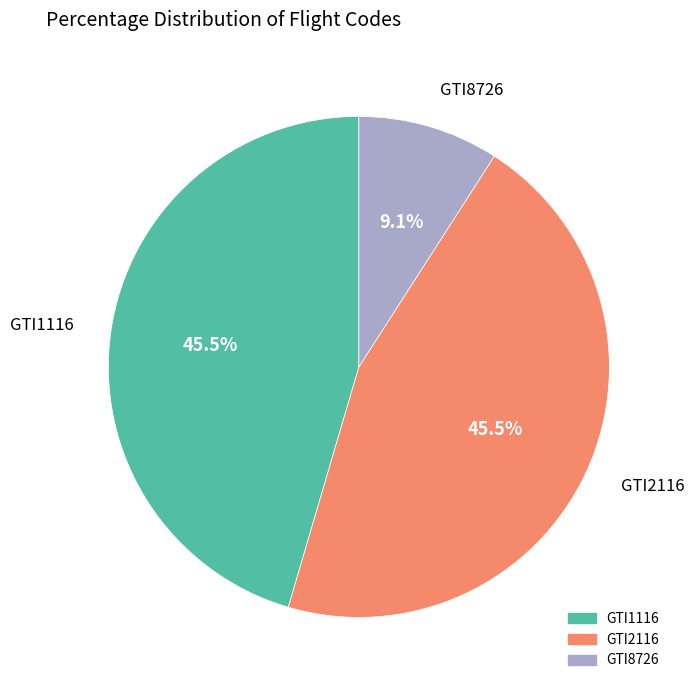

How many slices are in this pie chart?

3